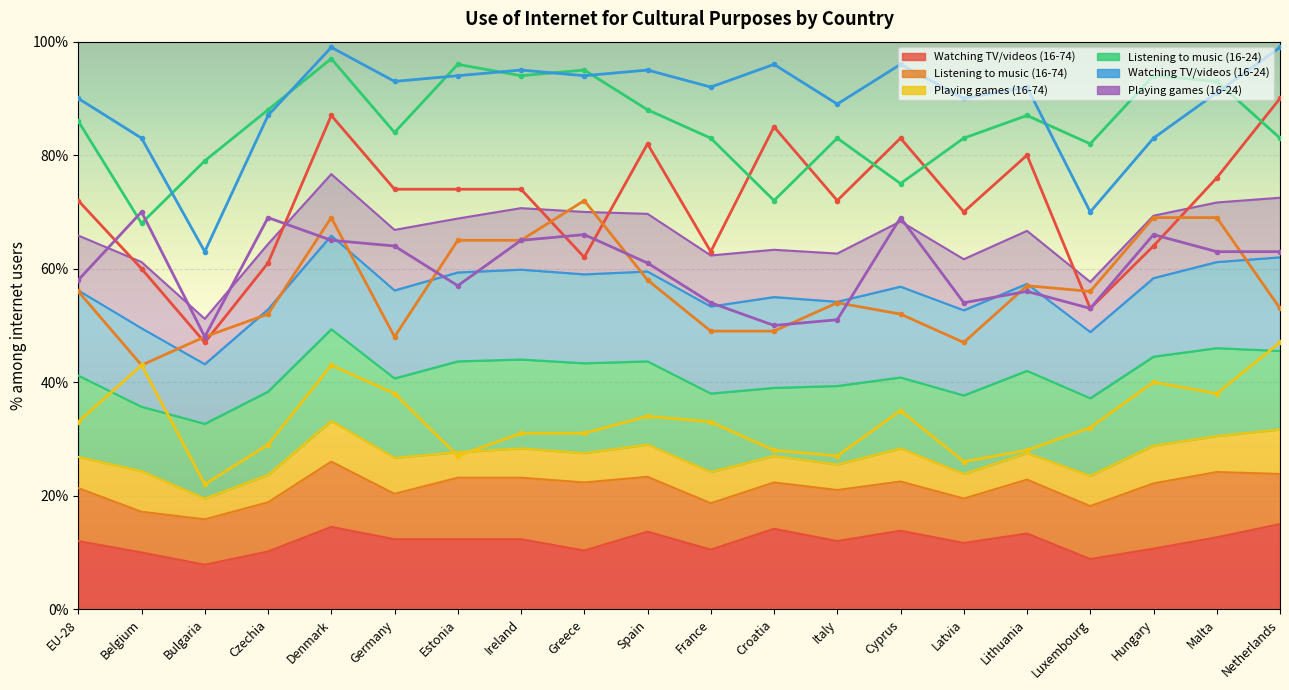

At which label is Playing games (16-74) closest to 34?

Spain